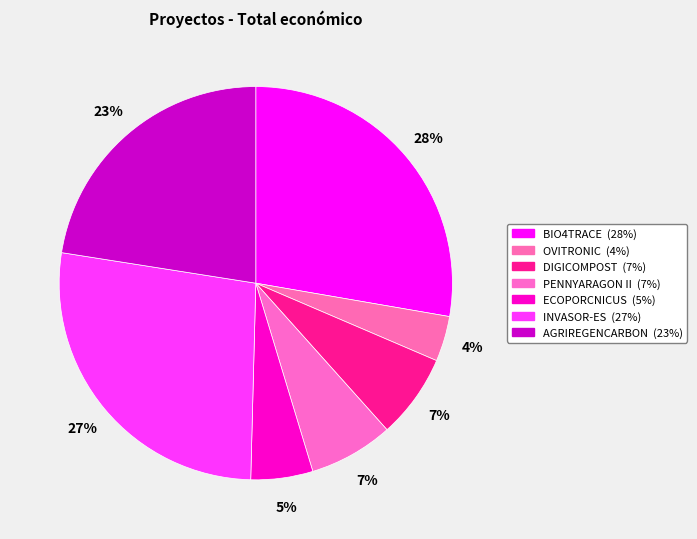

What is the change in value from PENNYARAGON II to AGRIREGENCARBON?

+336756